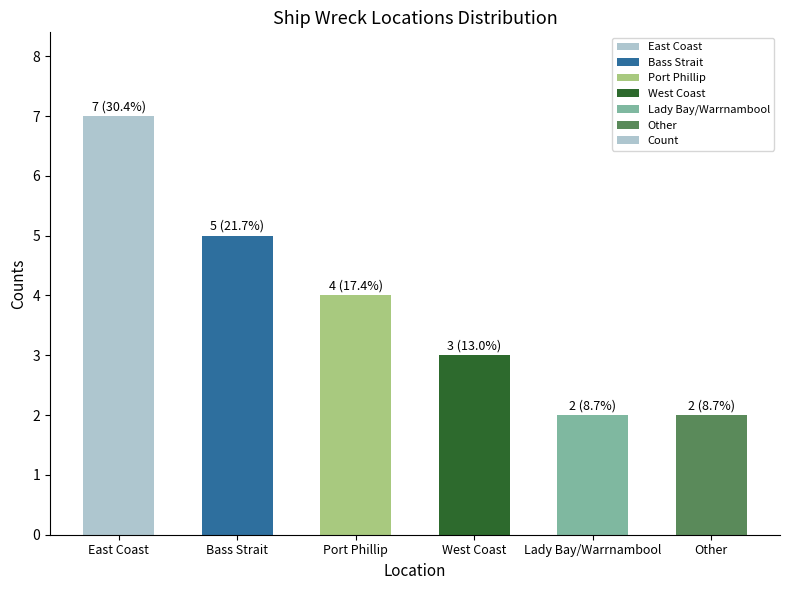

What is the greatest value displayed?

7